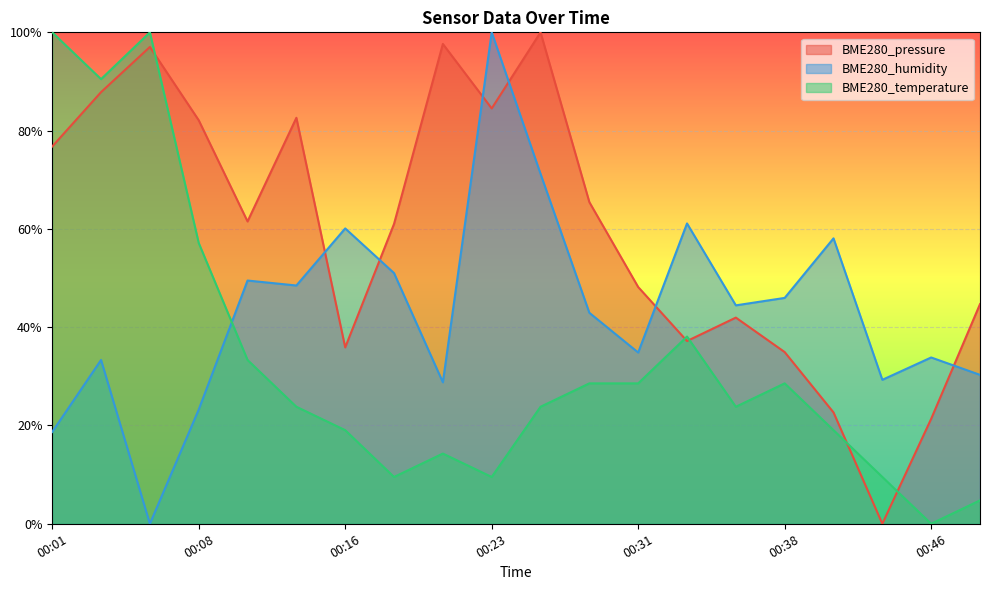

What are all the series names shown in the legend?

BME280_pressure, BME280_humidity, BME280_temperature